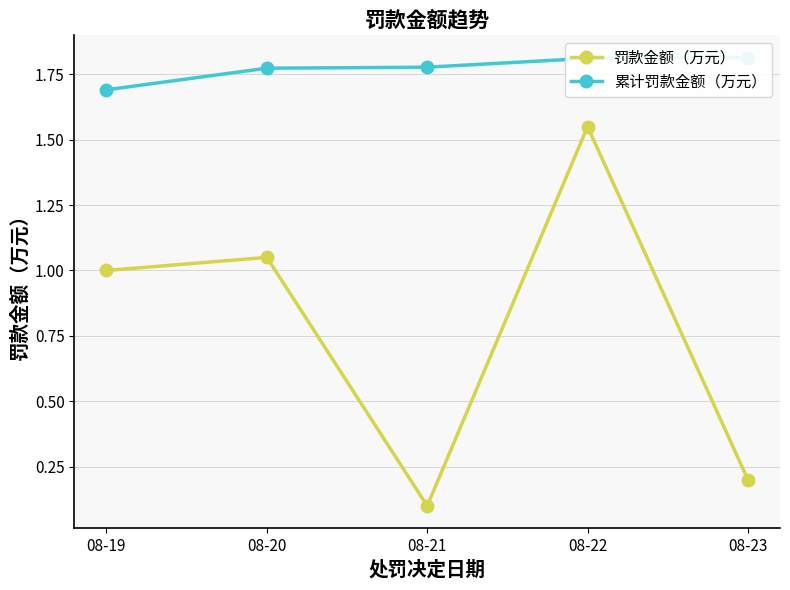

Is the value of 累计罚款金额（万元） at 08-20 greater than the value of 罚款金额（万元） at 08-23?

Yes